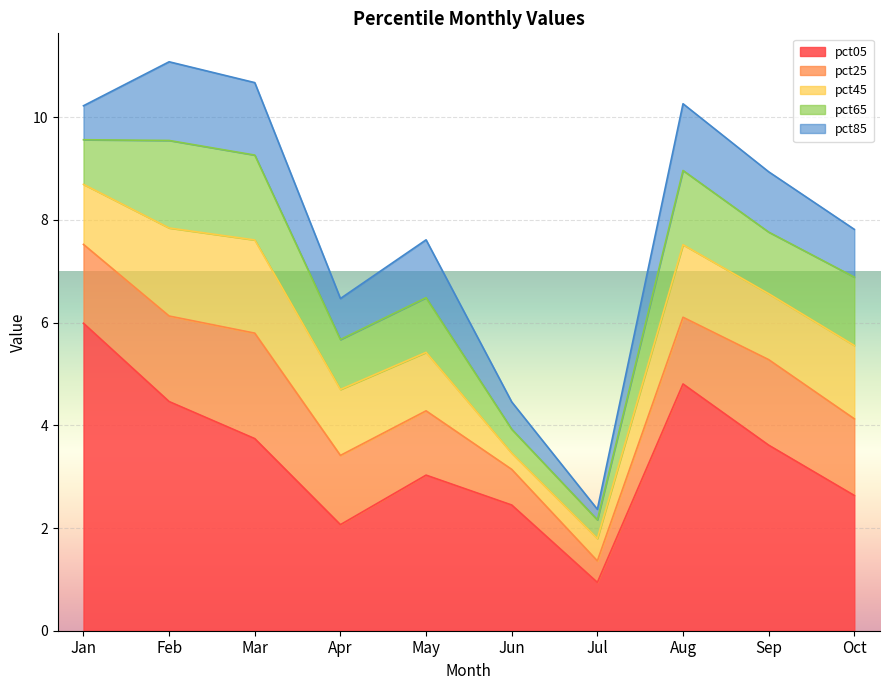

Which series has the largest range (max minus min)?

pct05